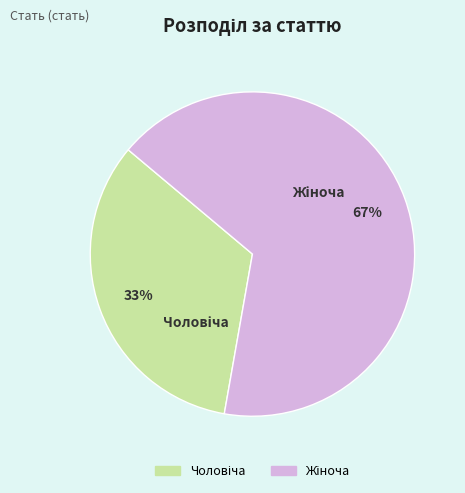

To the nearest percent, what is the average slice percentage?

50%